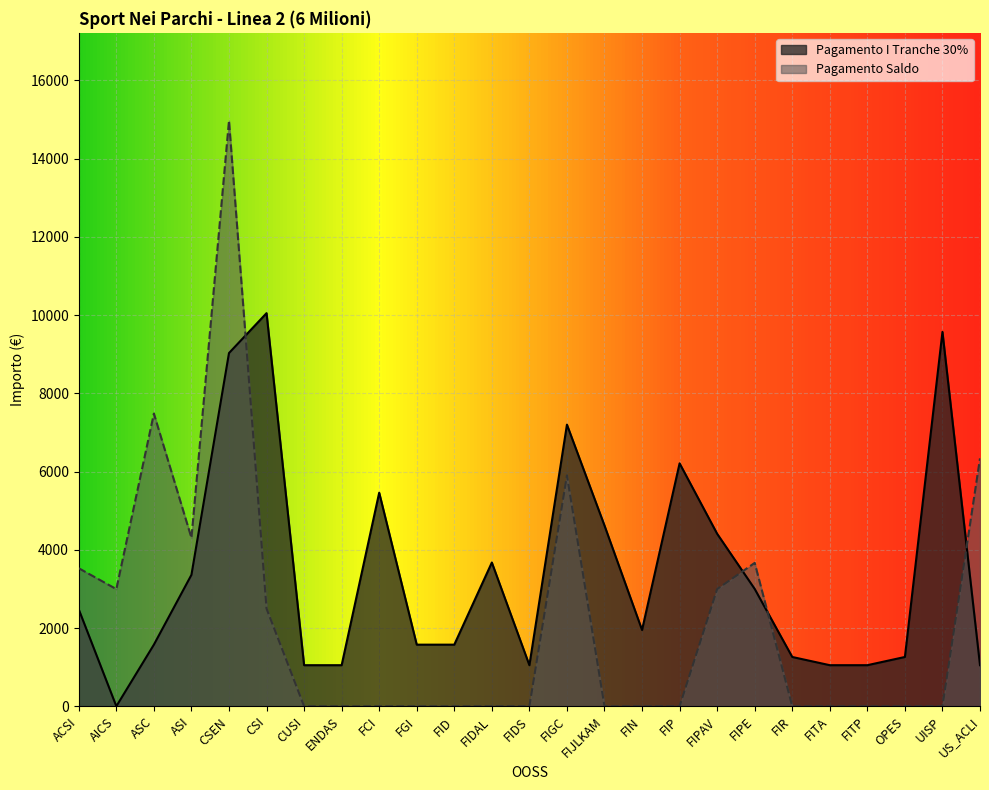

At which label is Pagamento I Tranche 30% closest to 5025?

FIJLKAM